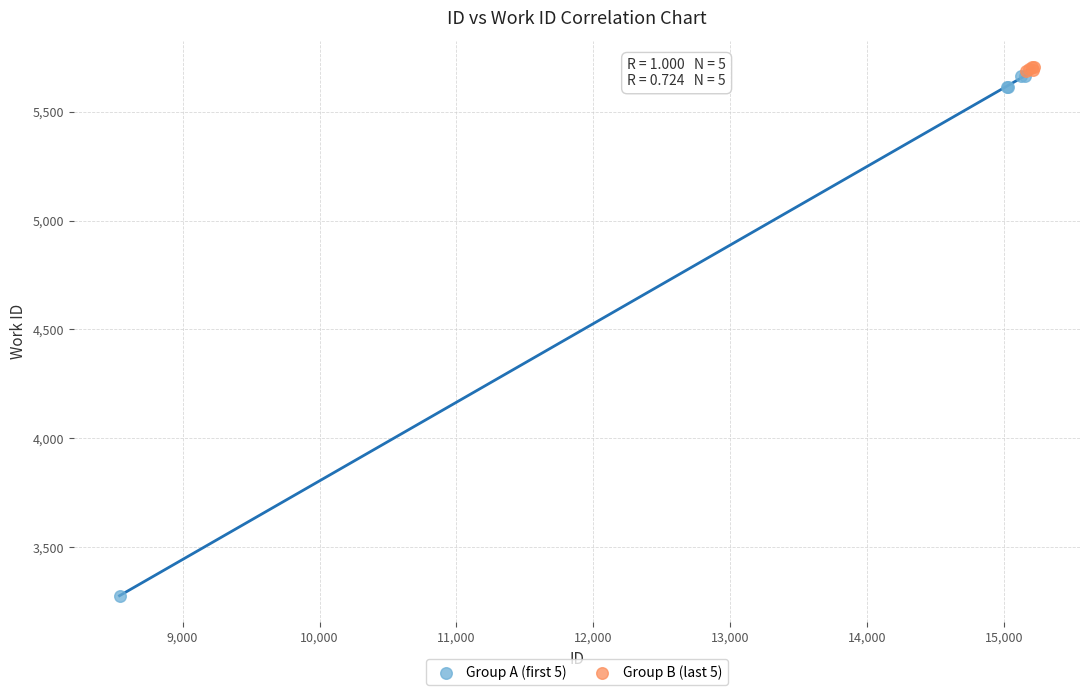

Which series reaches the minimum Y coordinate?

Group A (first 5)